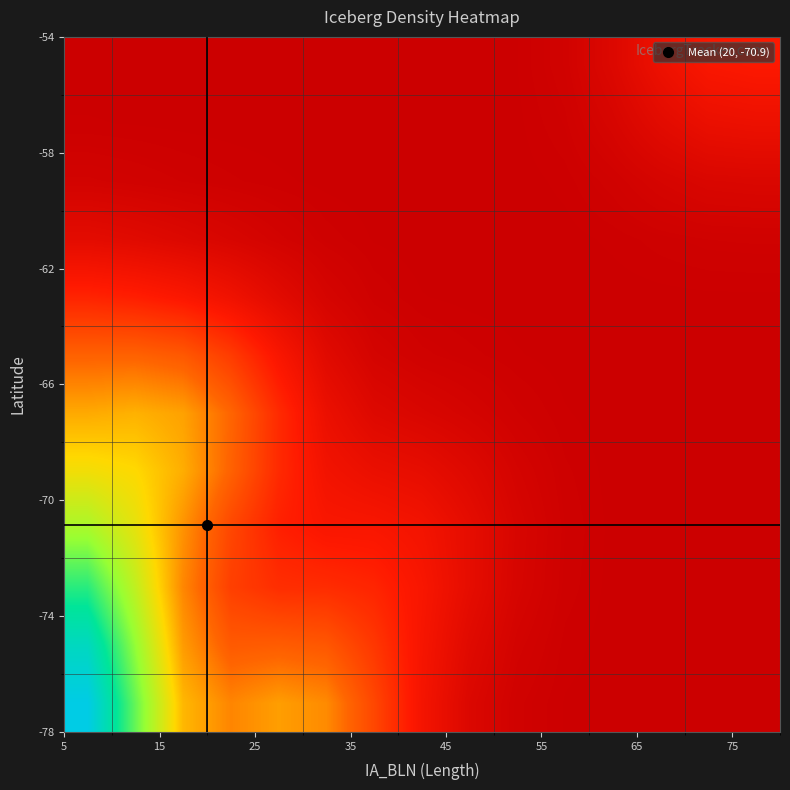

Count the number of data series in this chart.

12